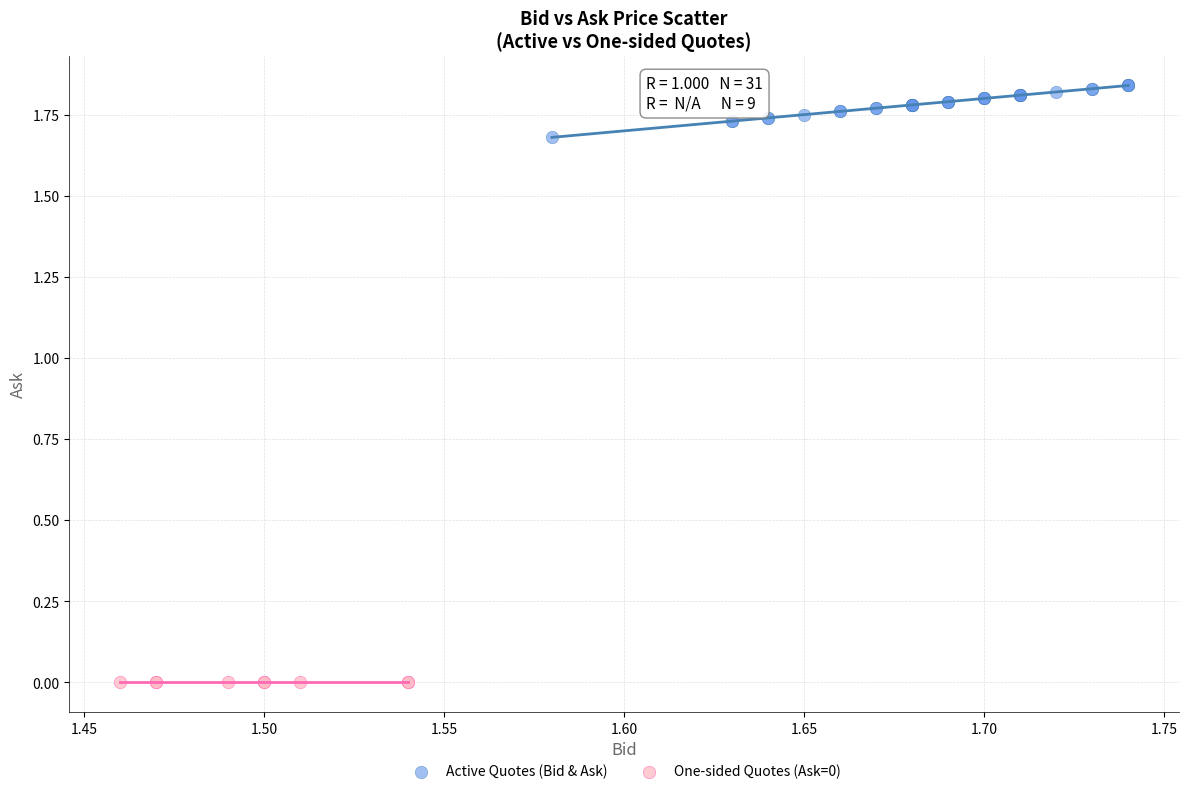

Which series reaches the maximum Y coordinate?

Active Quotes (Bid & Ask)